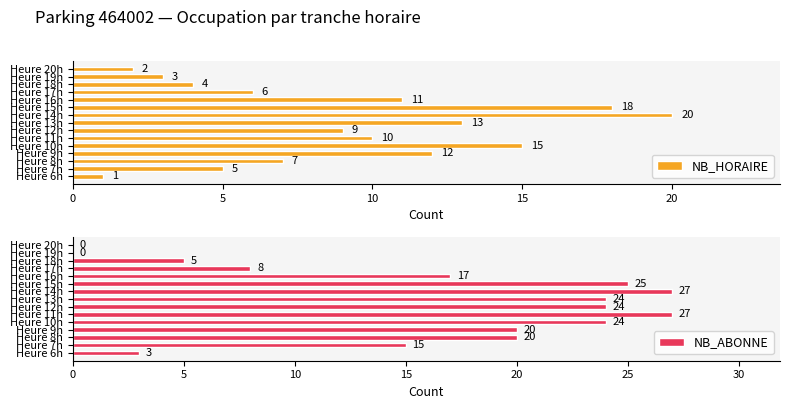

Which series has the widest spread of values?

NB_ABONNE